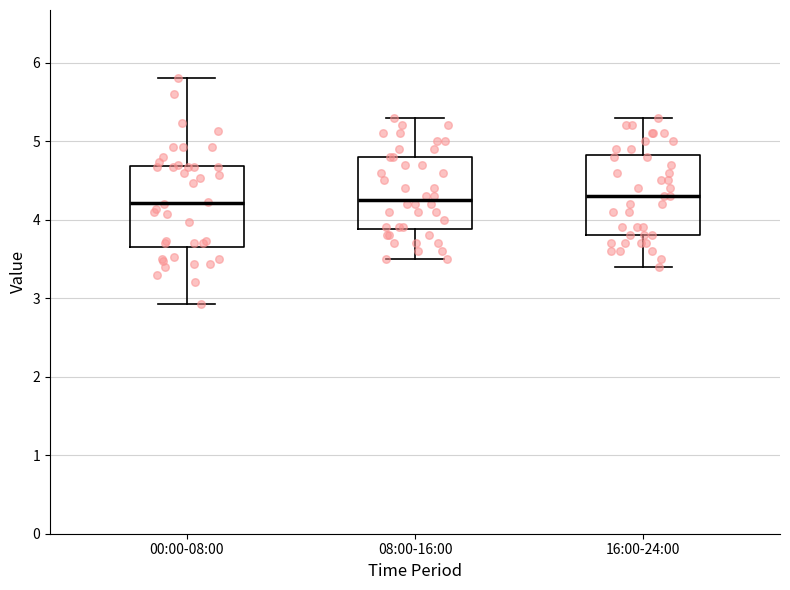

Reading left to right, read every box against the y-axis: the position of its median line, the range the box covers, and the ends of its whiskers. The values are not printed on the chart, so give them approximately, as read against the axis.

00:00-08:00: median 4.2, box 3.7 to 4.7, whiskers 2.9 to 5.8
08:00-16:00: median 4.3, box 3.9 to 4.8, whiskers 3.5 to 5.3
16:00-24:00: median 4.3, box 3.8 to 4.8, whiskers 3.4 to 5.3